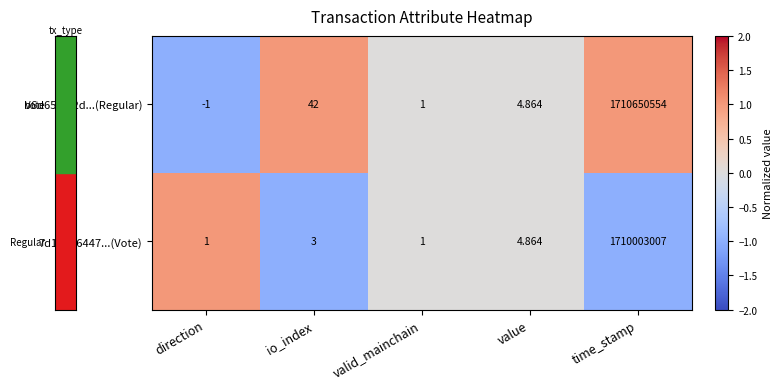

Rank the series by their maximum value, from lowest to highest.

7d1b056447...(Vote), b6d65f542d...(Regular)